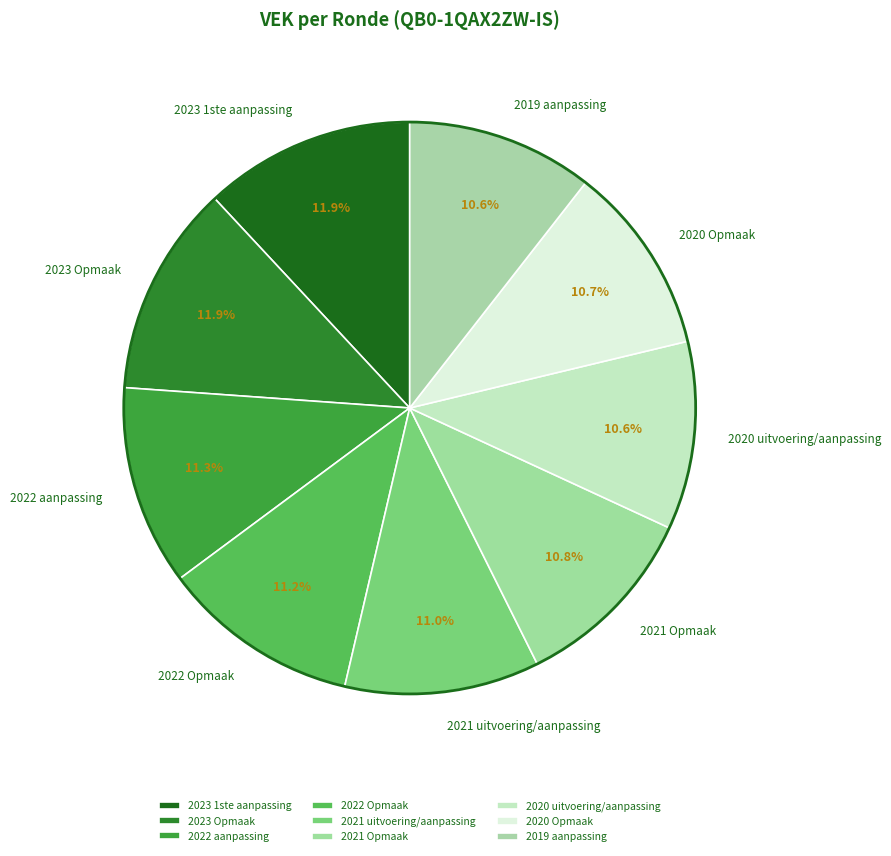

What is the ratio of the value at 2021 uitvoering/aanpassing to the value at 2021 Opmaak?

1.0